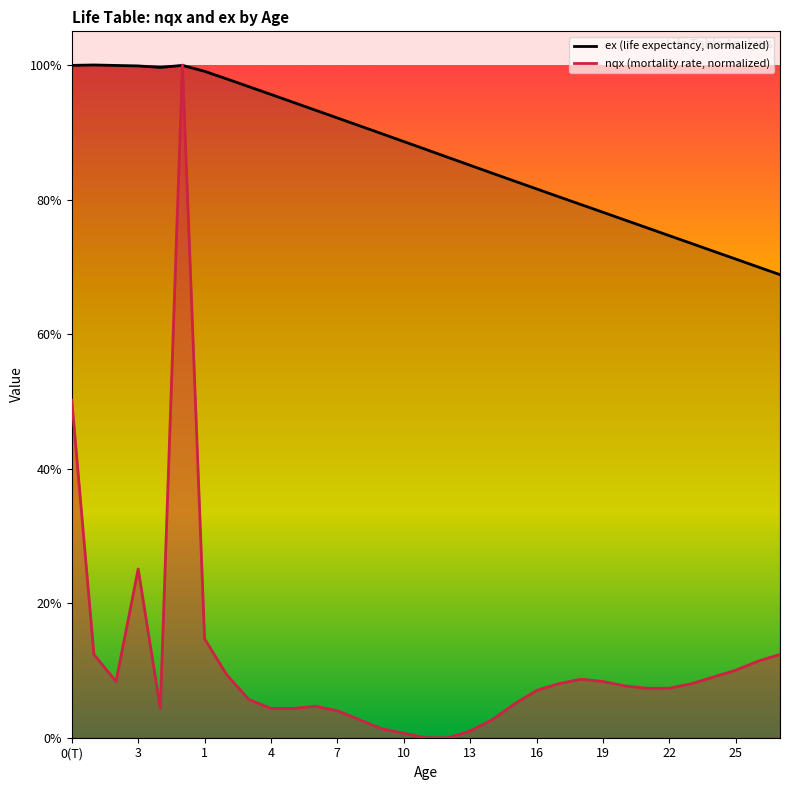

List the series in order of their overall mean, lowest first.

nqx, ex